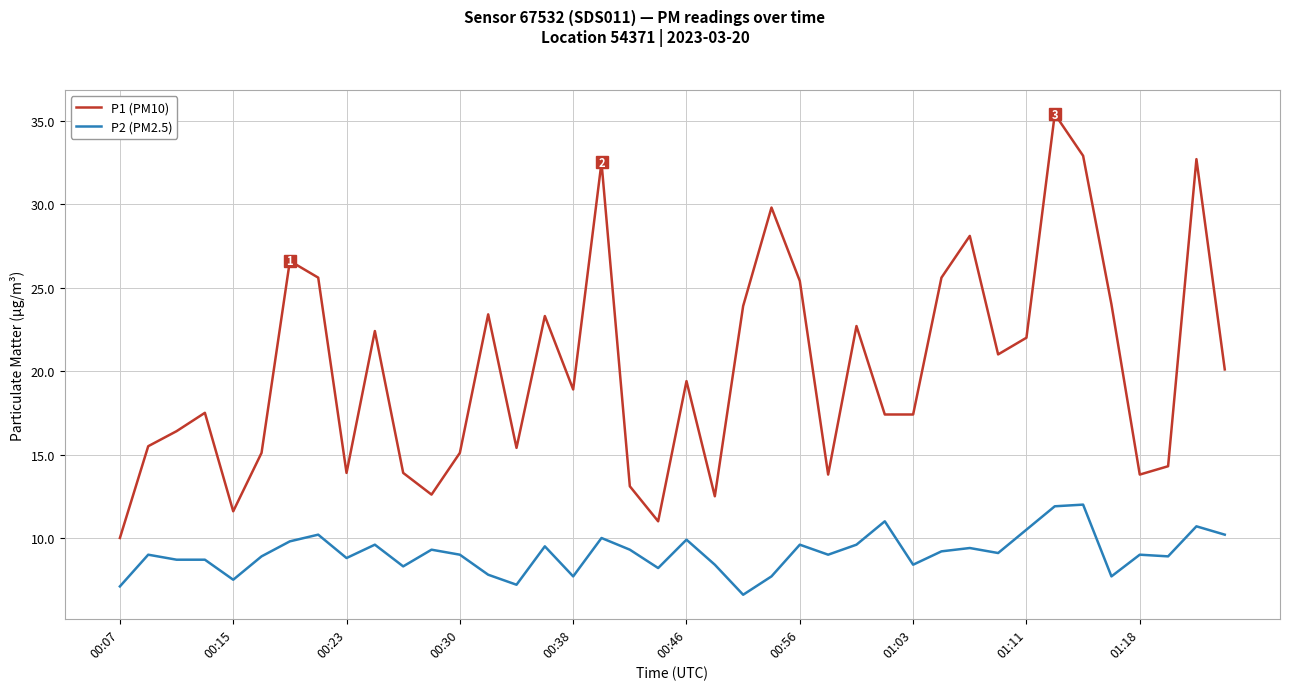

True or false: P1 (PM10) and P2 (PM2.5) cross at least once.

False